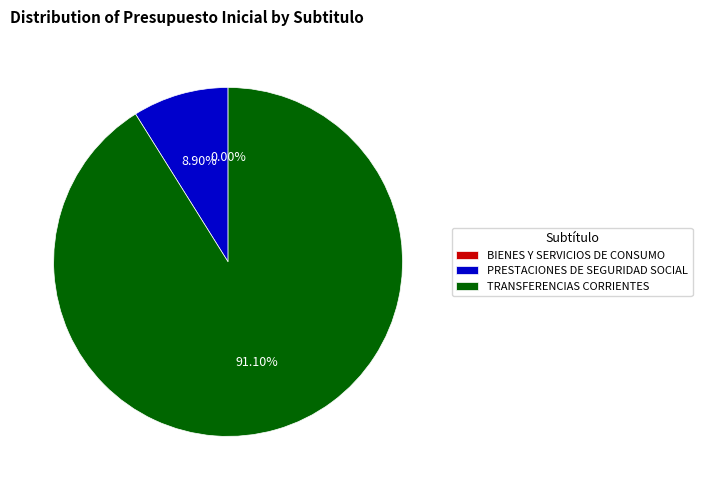

The PRESTACIONES DE SEGURIDAD SOCIAL slice represents 3% of the pie. True or false?

False